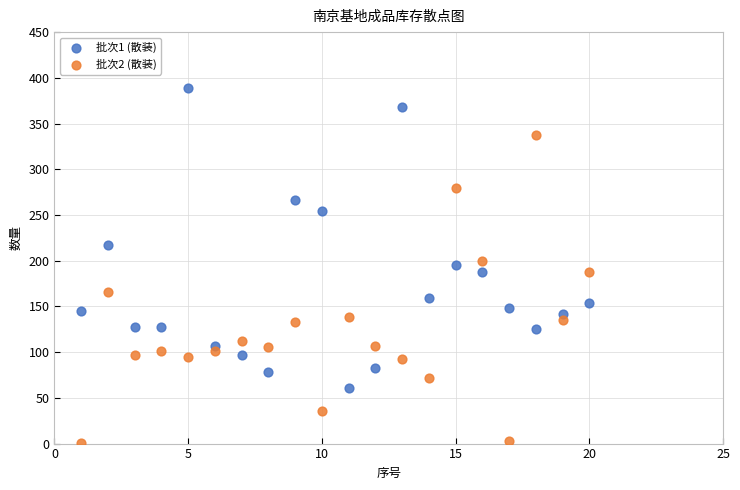

Across all data points, what is the range of X values (max minus min)?

19